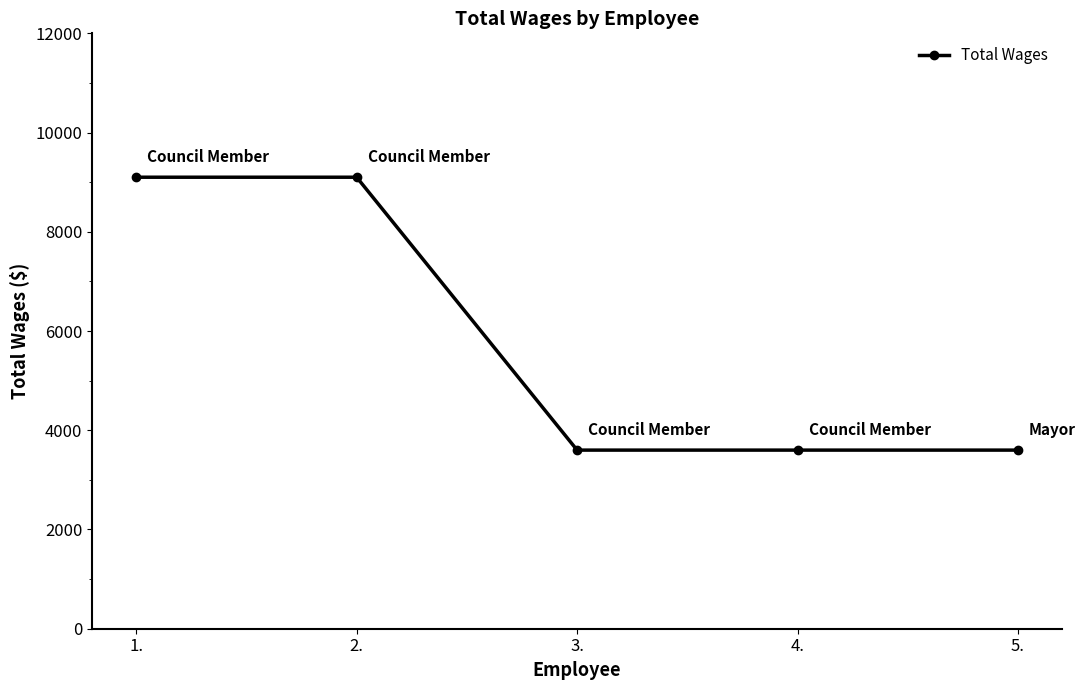

What is the maximum value shown in the chart?

9100